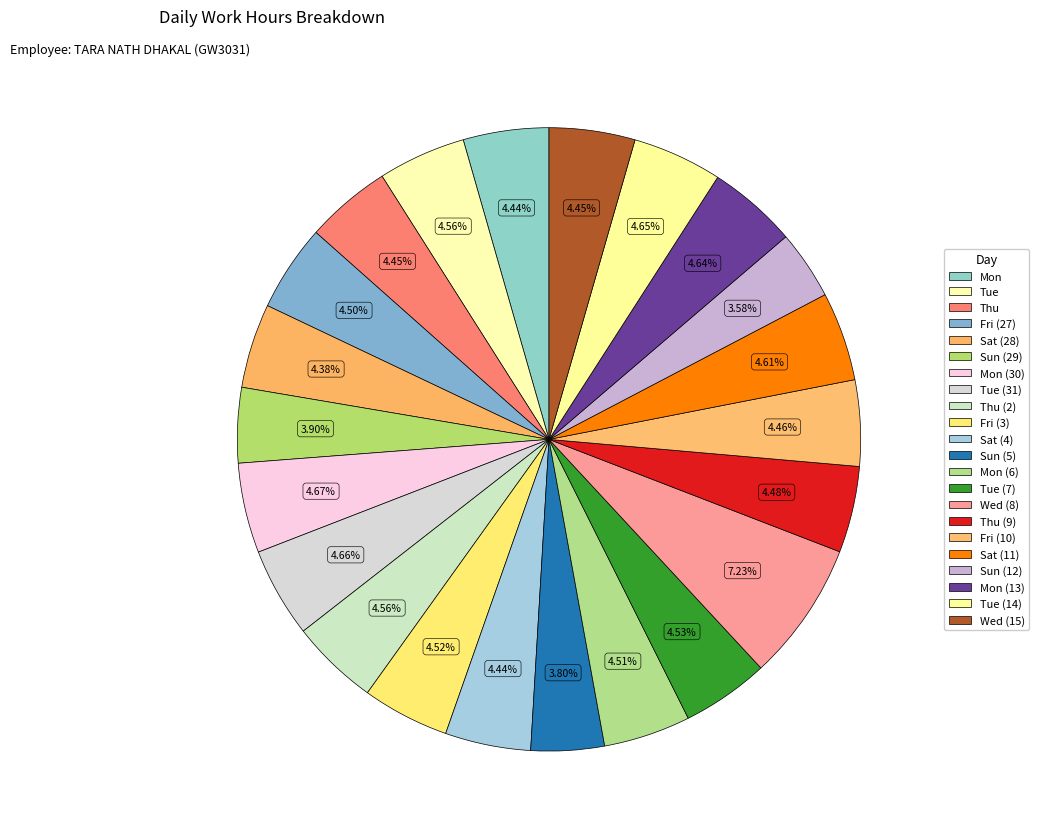

How many slices are in this pie chart?

22